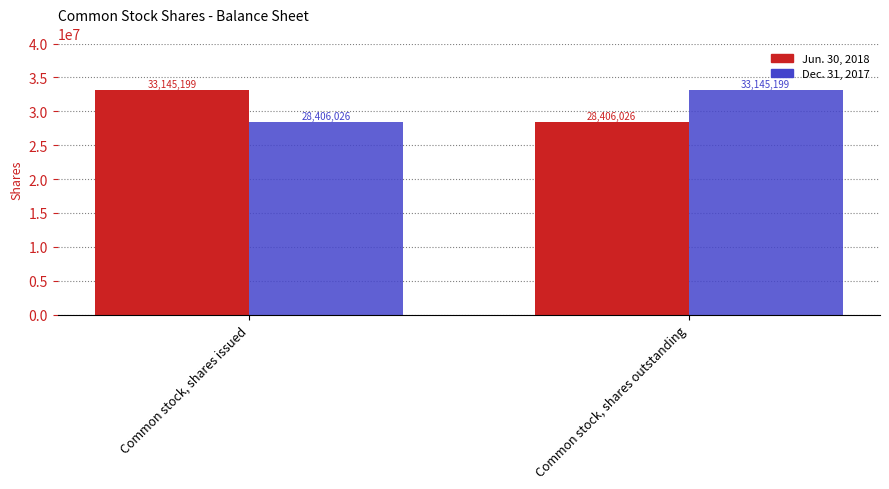

What value does the Jun. 30, 2018 series have at Common stock, shares issued?

33145199